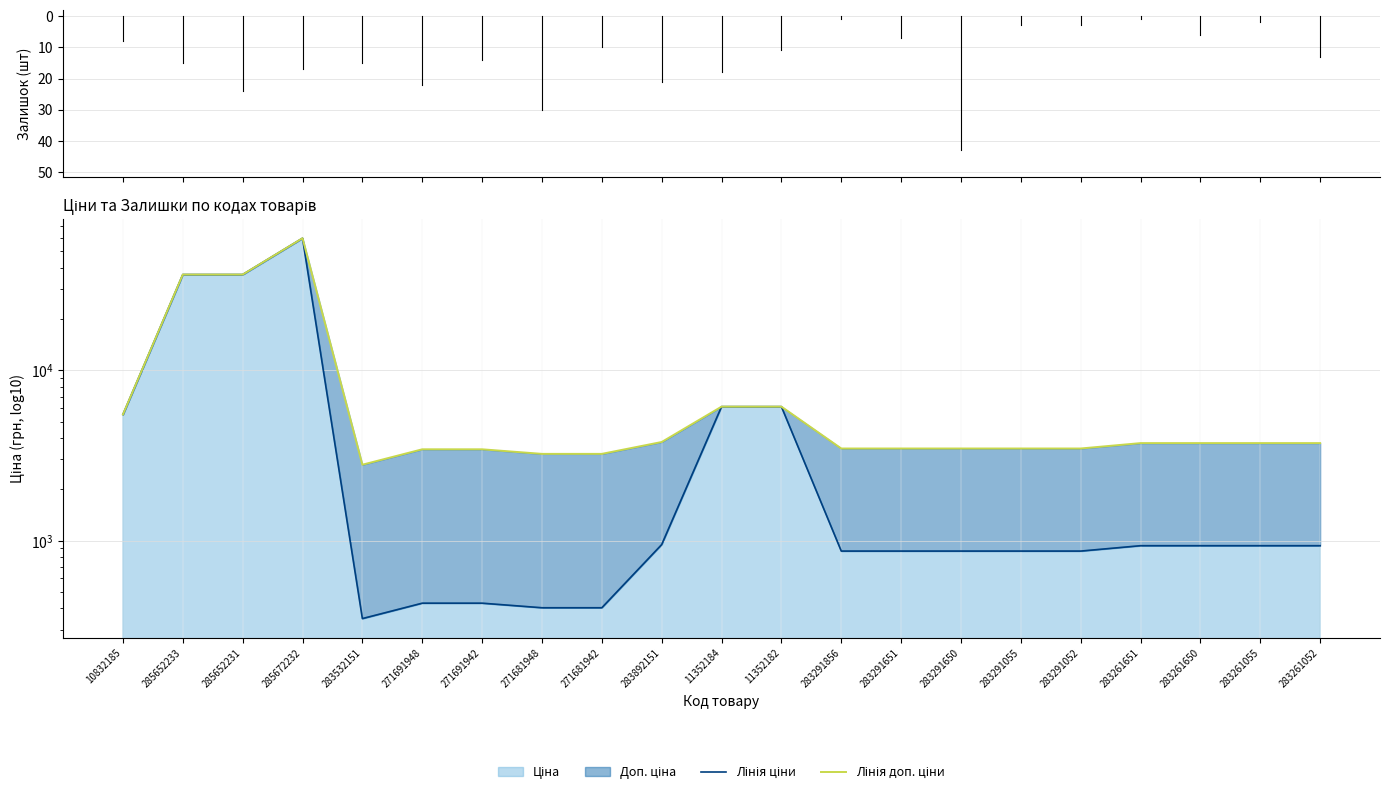

What is the value of the Ціна point at the 19th from the left?

933.5